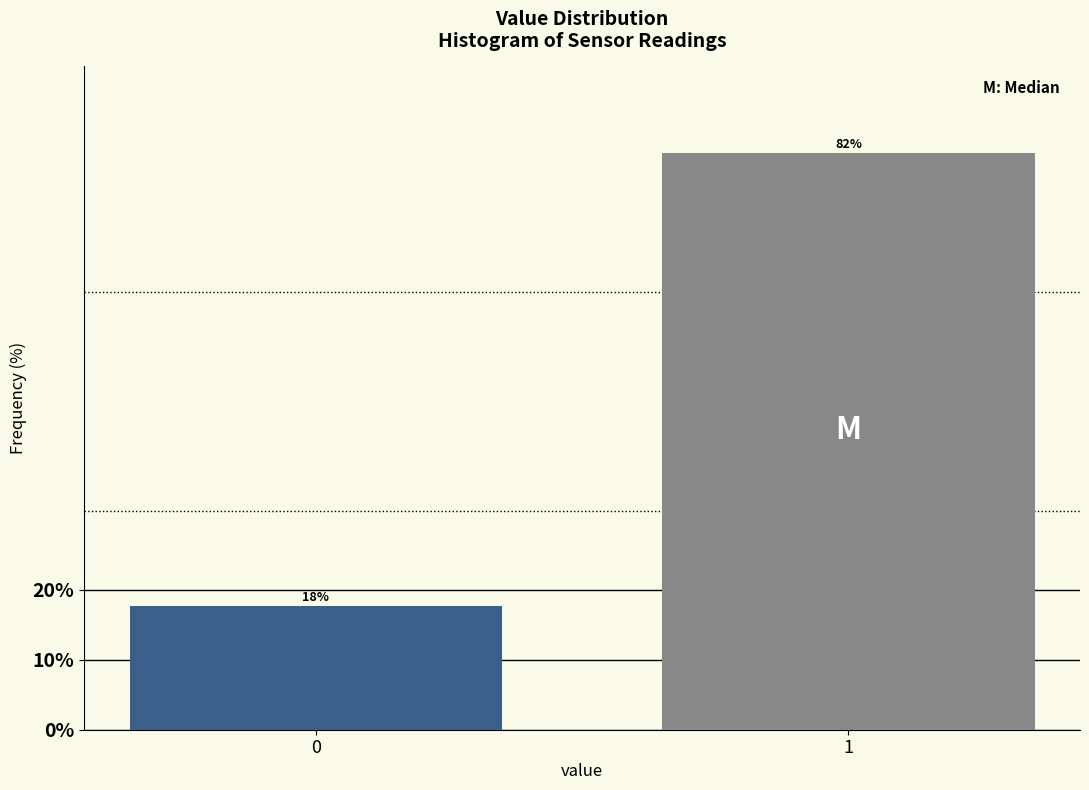

What is the sum of all values?

100.0